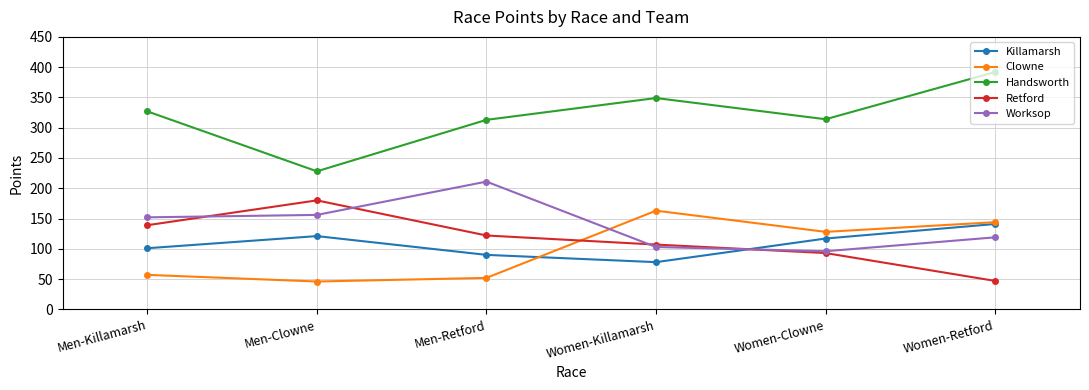

What is the label of the 1st point from the right?

Women-Retford